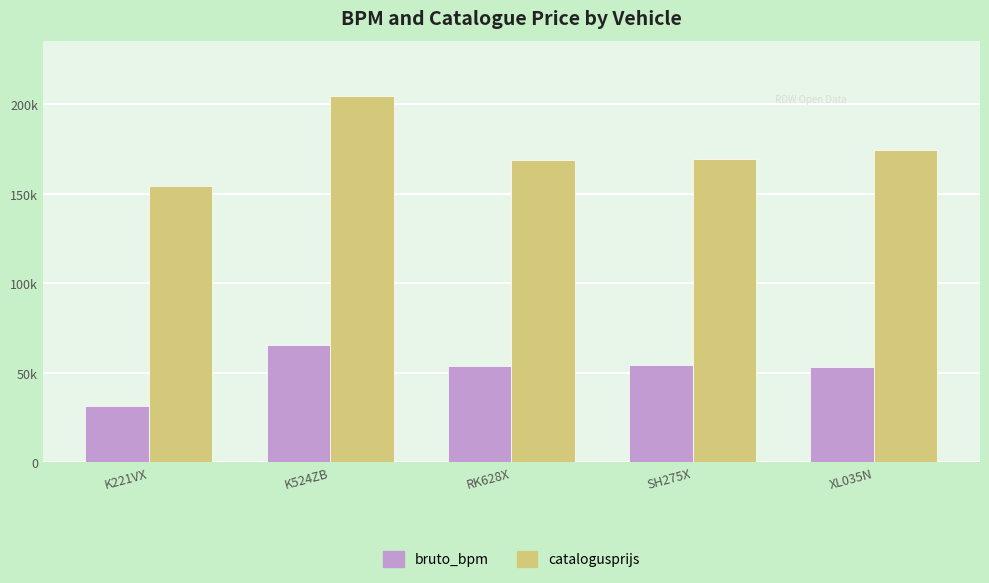

Does the chart contain any negative values?

No